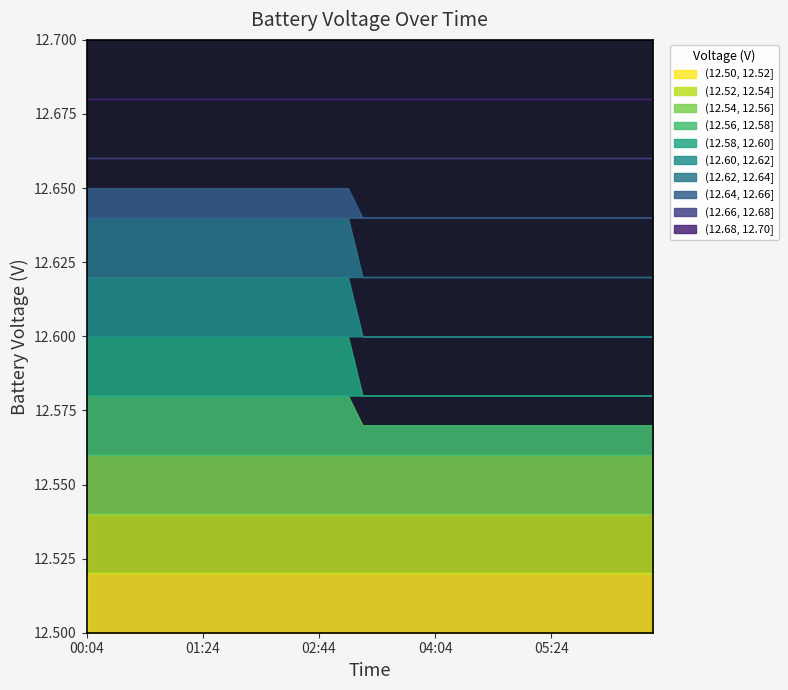

Is it true that the value at 02:14 is 5.0?

False